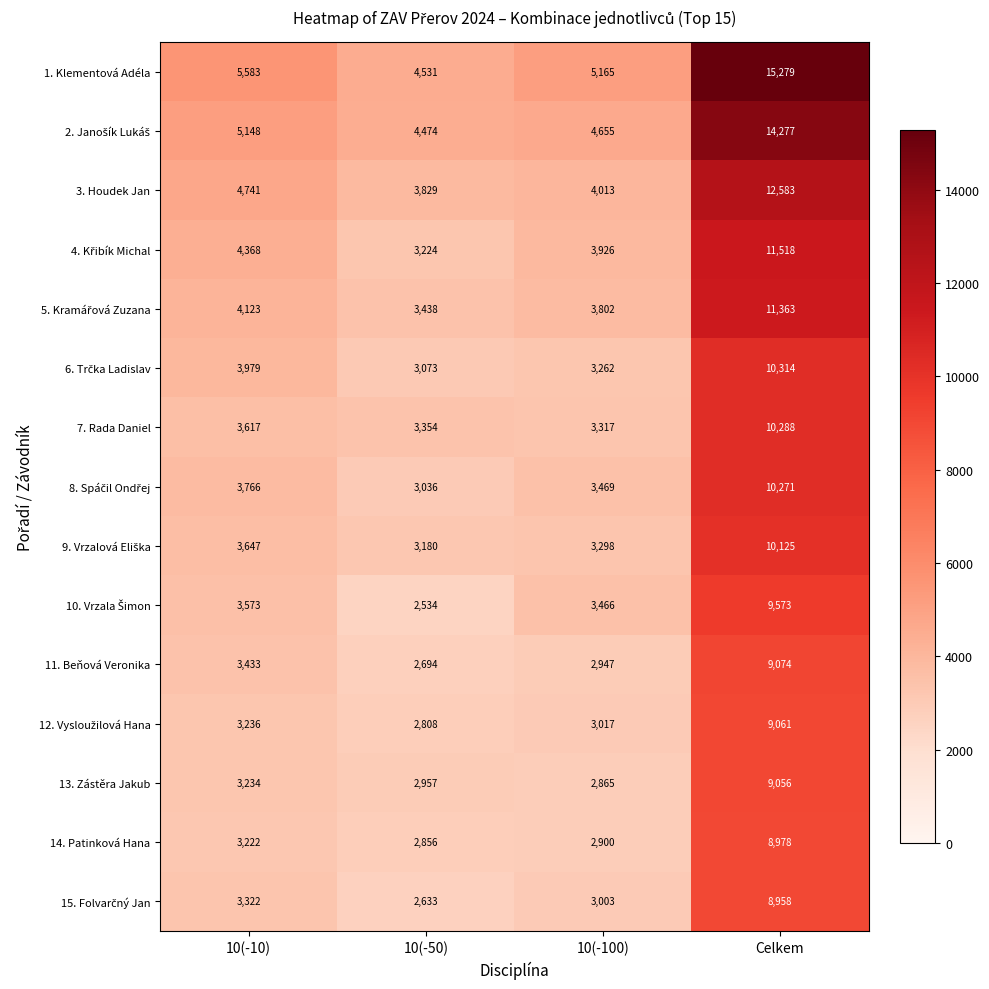

At which category does the chart reach its minimum across all series?

10(-50)